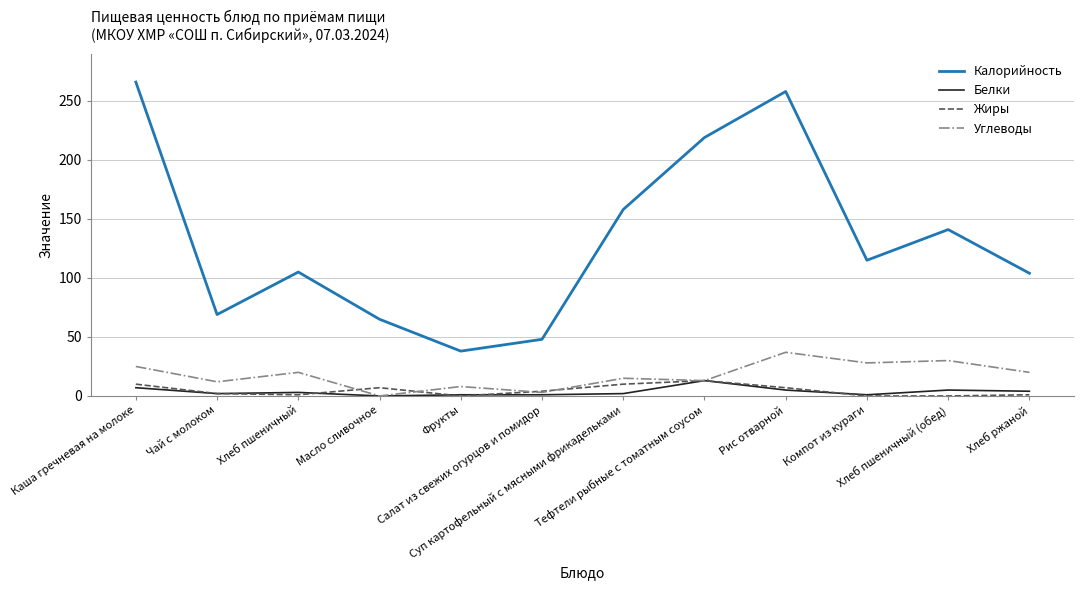

Is it true that Калорийность equals 258 at Рис отварной?

True